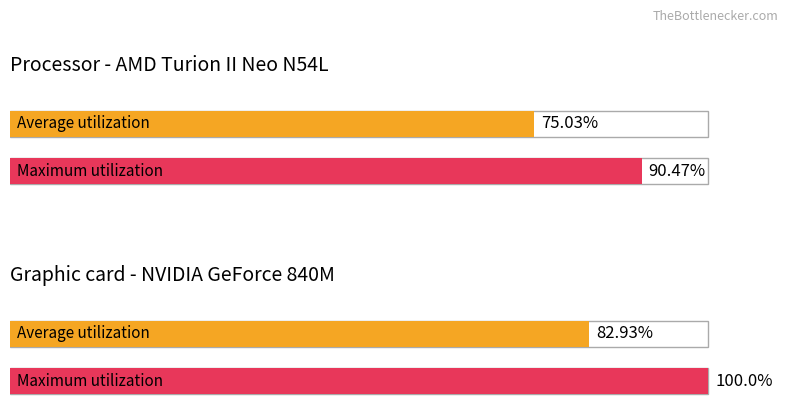

Rank the series by their maximum value, from highest to lowest.

Maximum utilization, Average utilization